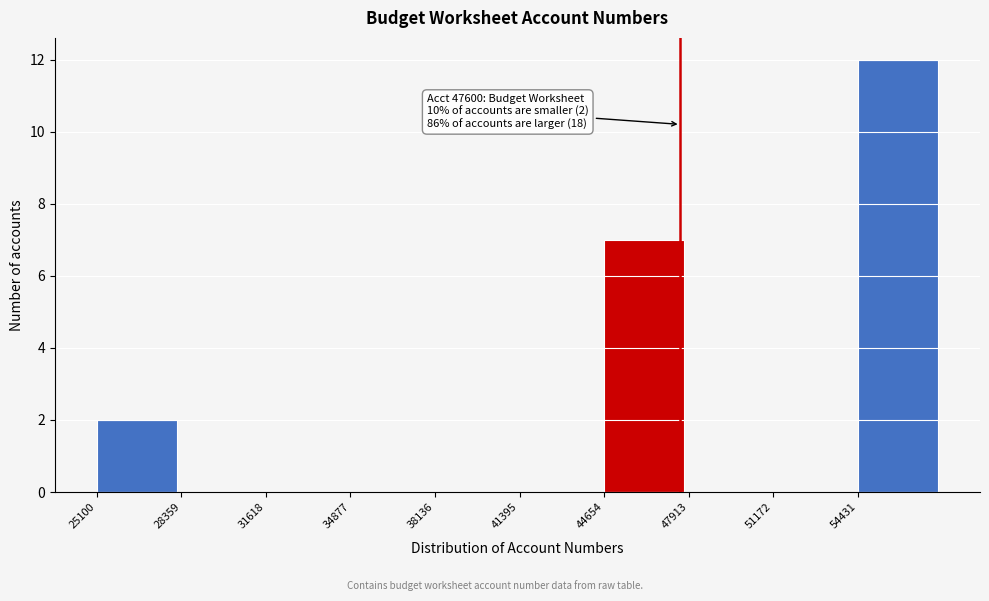

Over which range of the x-axis is the bar tallest?

54500 to 57500